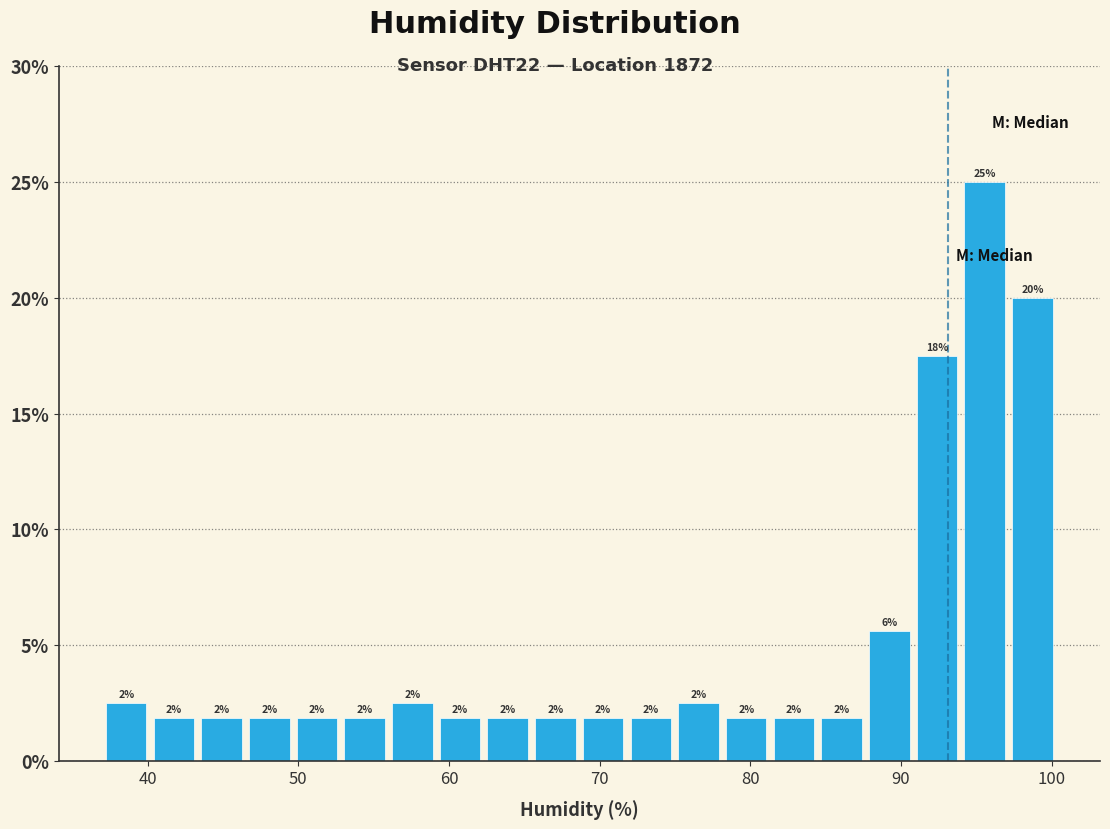

Read against the x-axis, roughly where is the centre of the tallest bar?

96